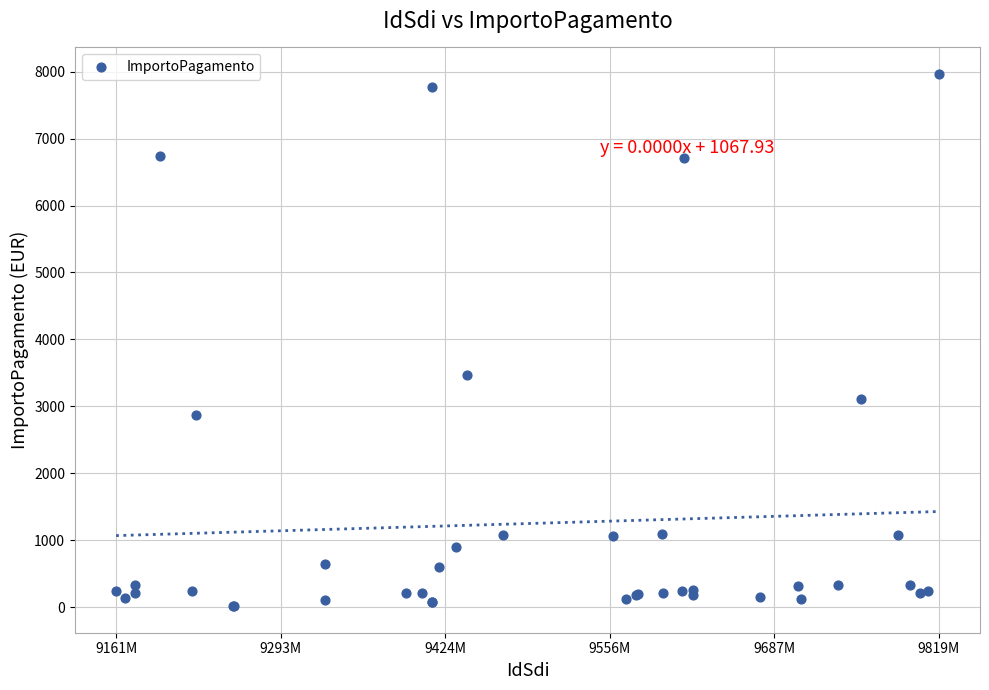

What Y value in the scatter plot is closest to 3989?

3473.6